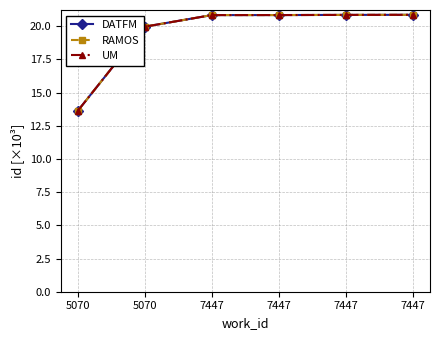

True or false: UM and DATFM cross at least once.

False